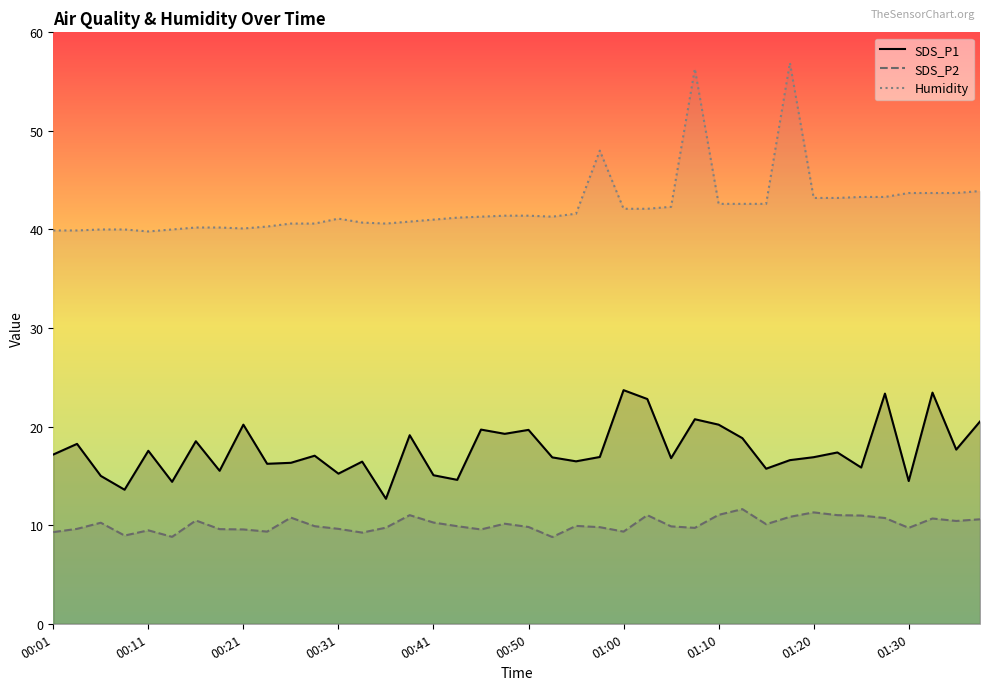

What is the greatest value displayed?

56.9